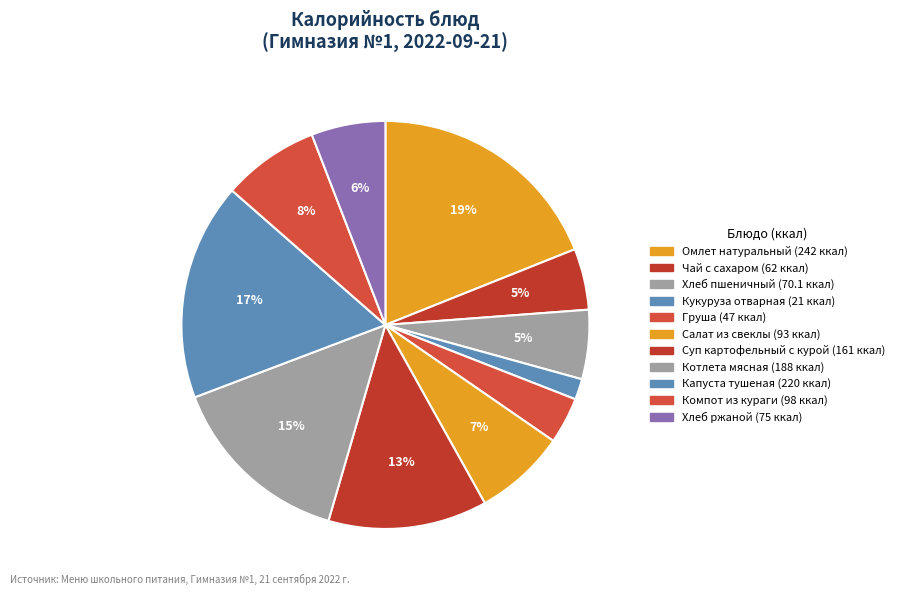

Which has a higher value, Груша or Чай с сахаром?

Чай с сахаром